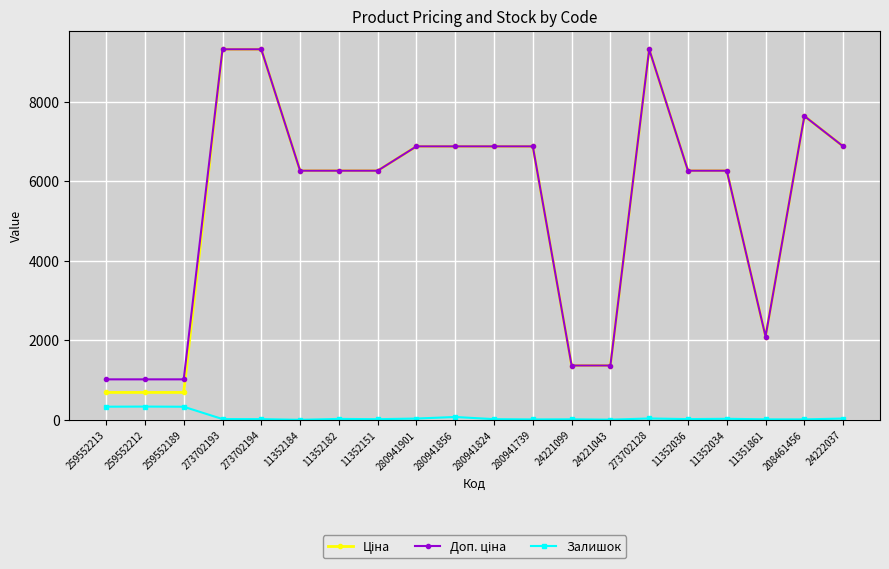

At how many categories does at least one series exceed 3102?

14